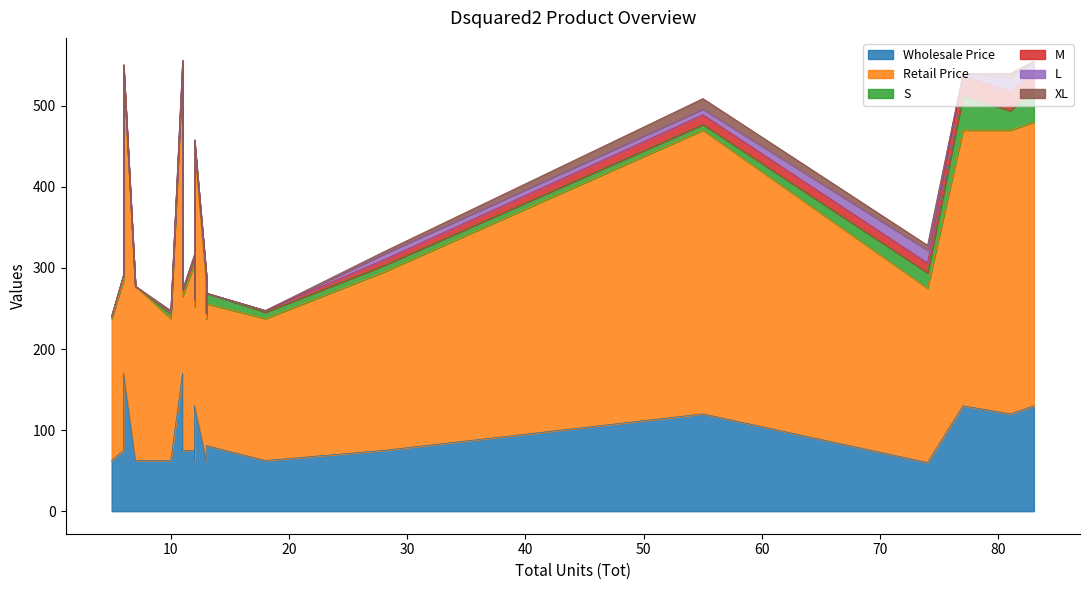

Count the number of categories in the chart.

20